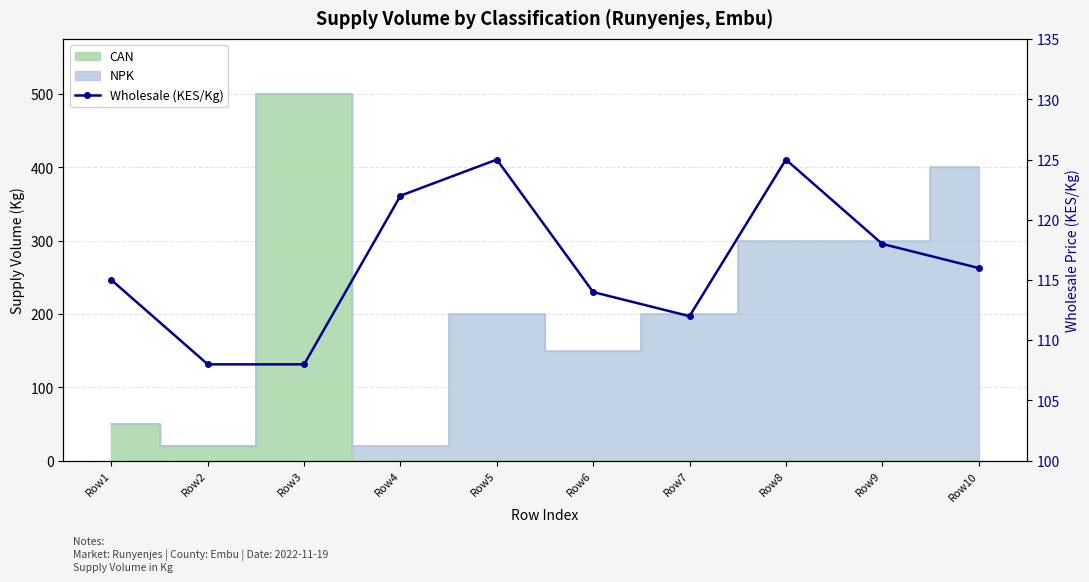

Count the values in the range 112 to 122.

6